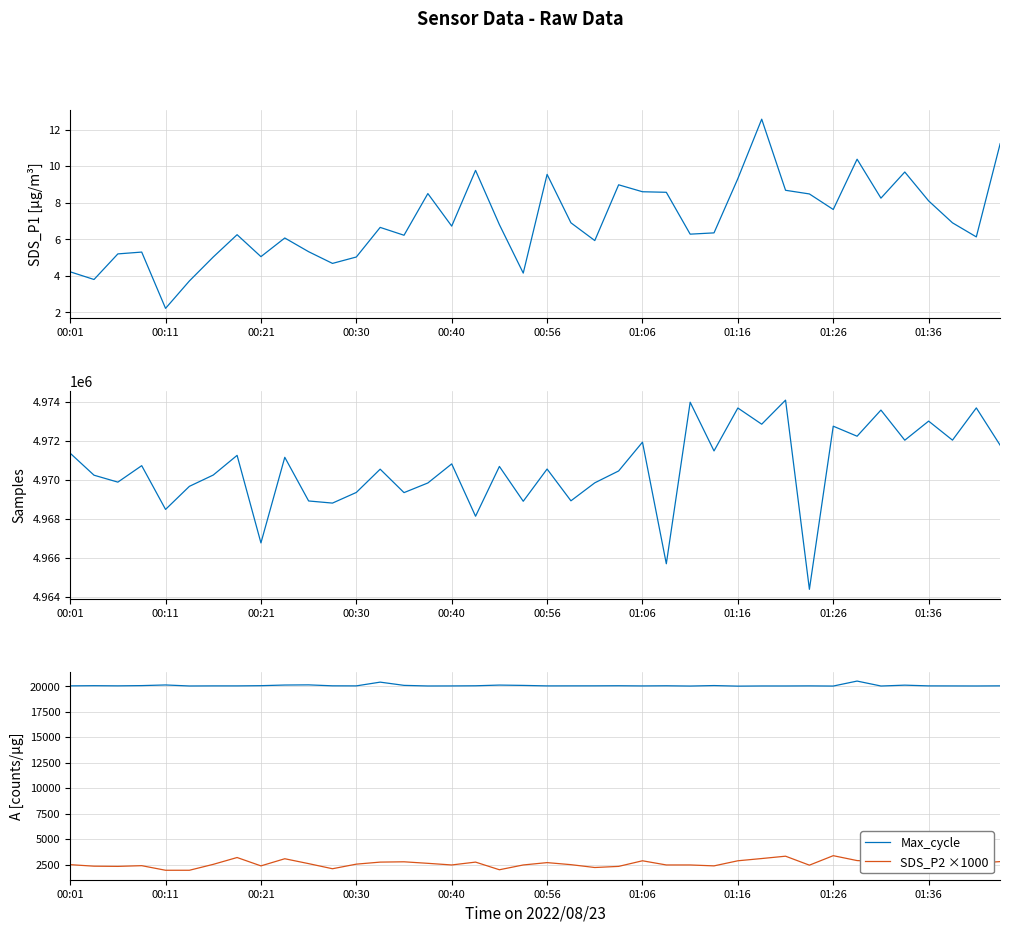

Does the chart have visible grid lines?

Yes